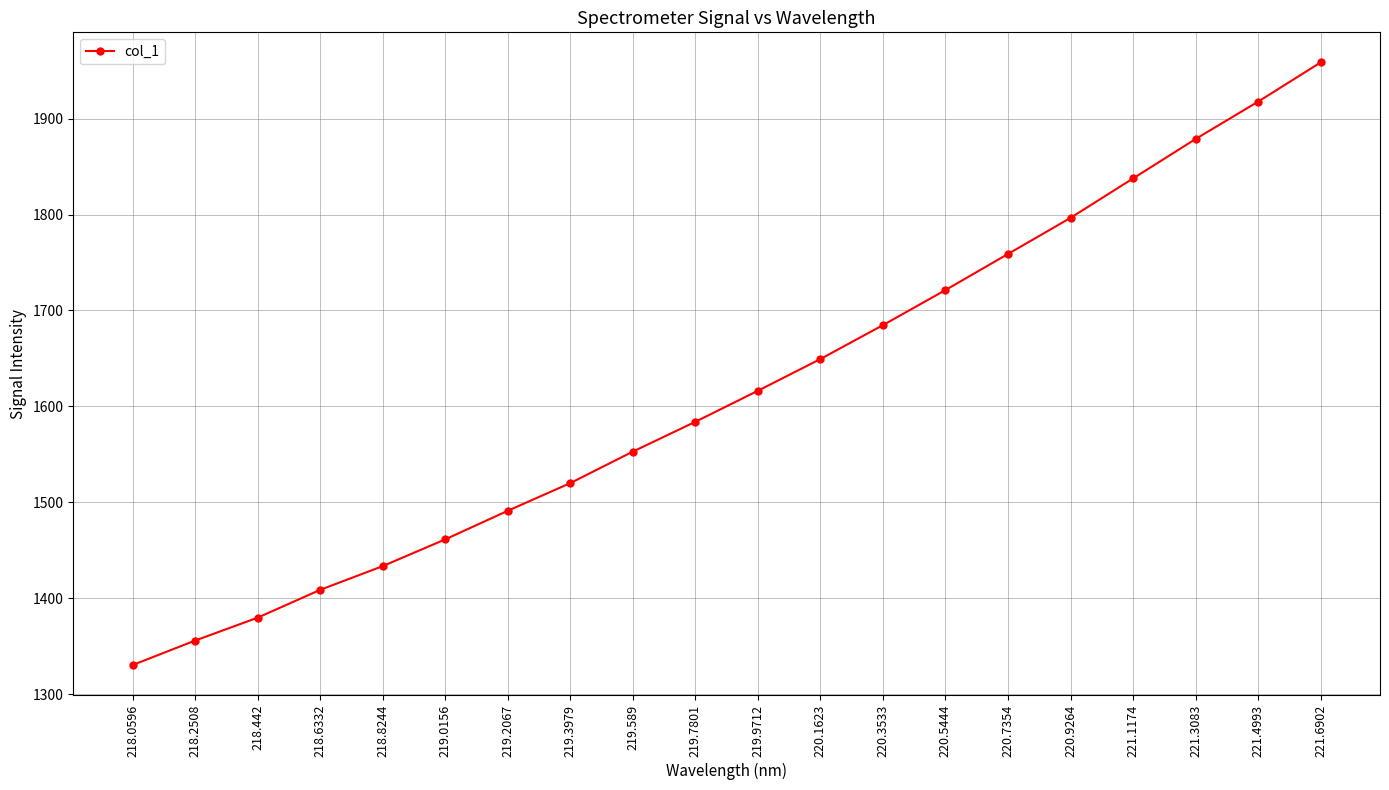

Does the chart display data point markers on the line(s)?

Yes